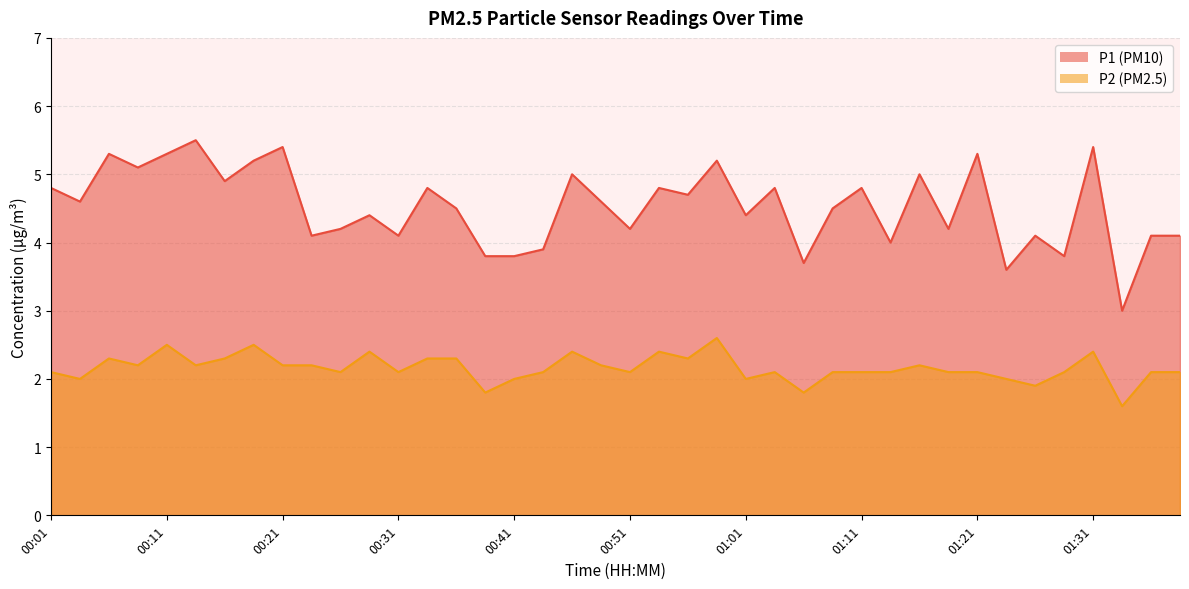

At which category does P1 reach its first local peak?

00:06